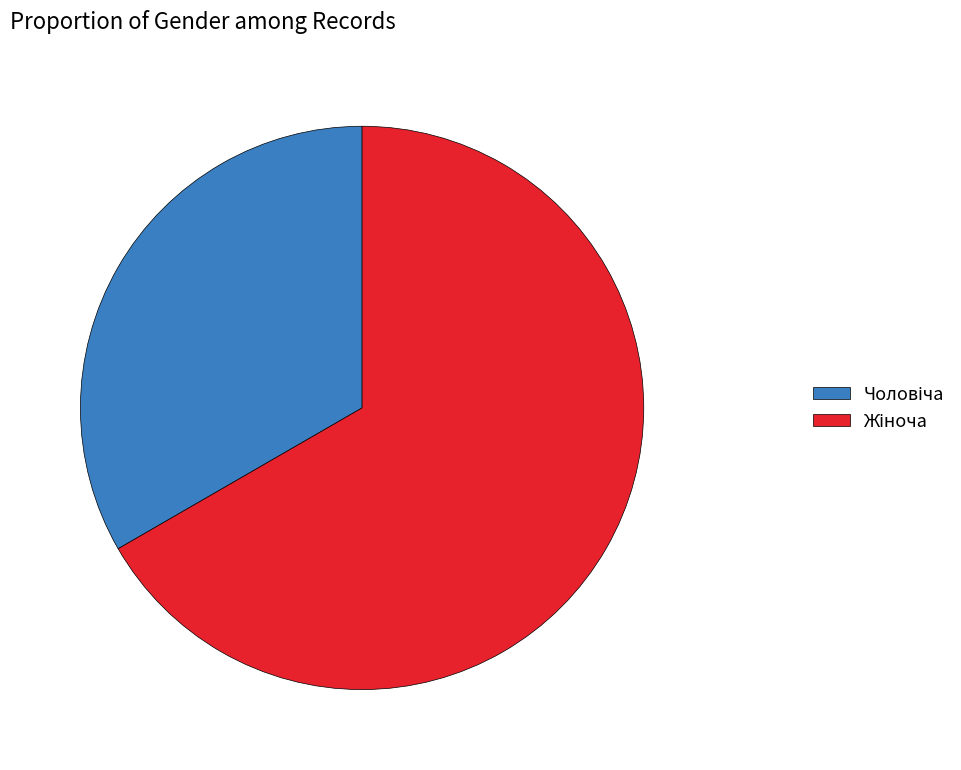

Is there a majority slice in this chart?

Yes